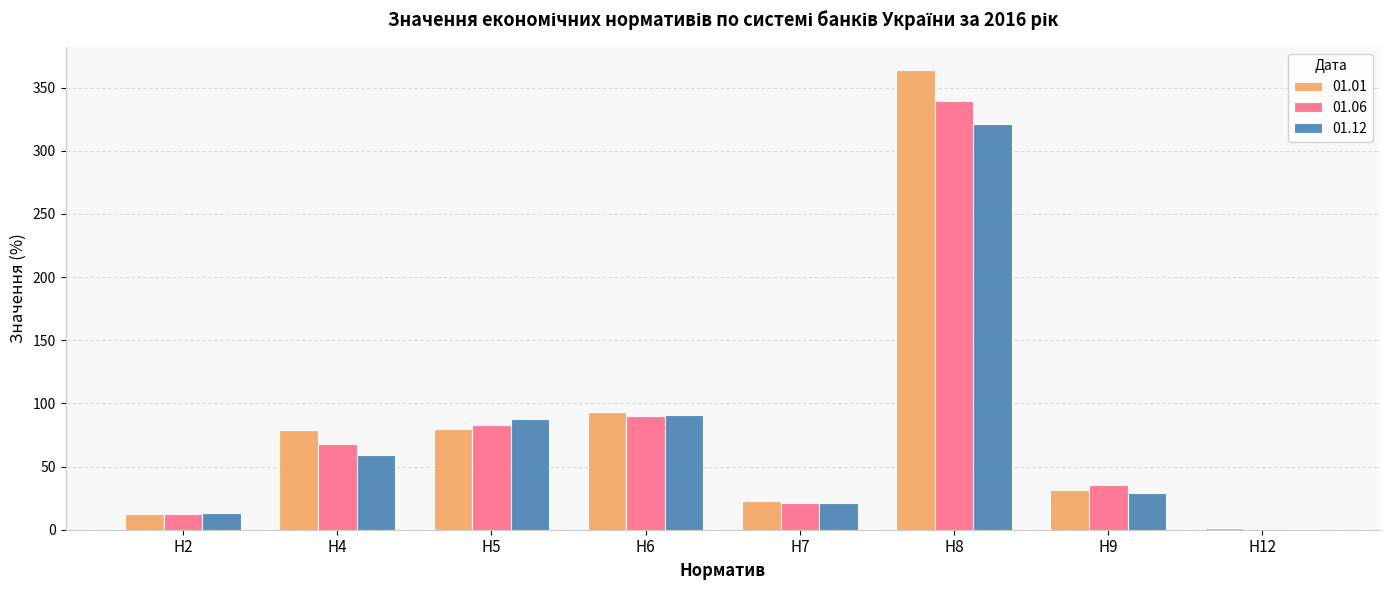

Which category has the highest value in the 01.06 series?

Н8